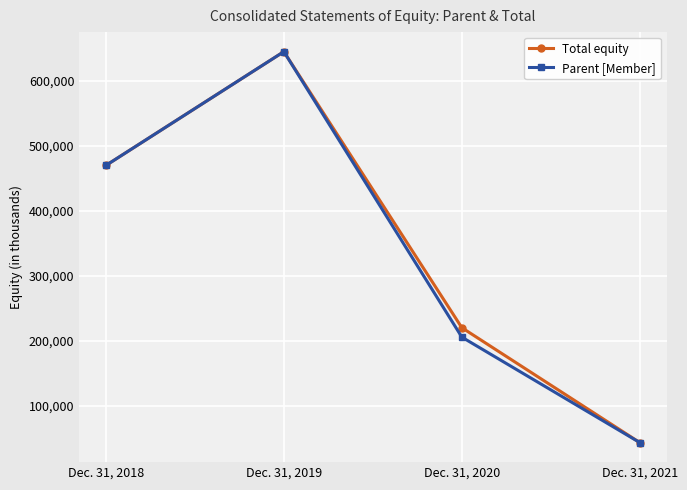

Where is Parent [Member] nearest to the value 343864?

Dec. 31, 2018